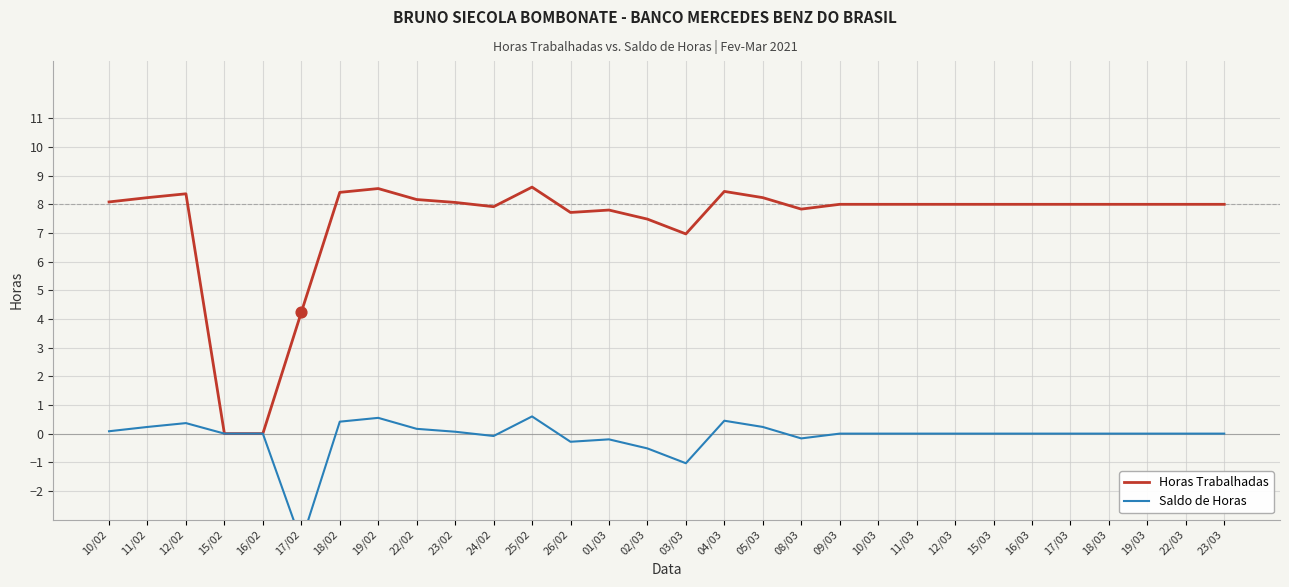

Which series has the largest total across all categories?

Horas Trabalhadas